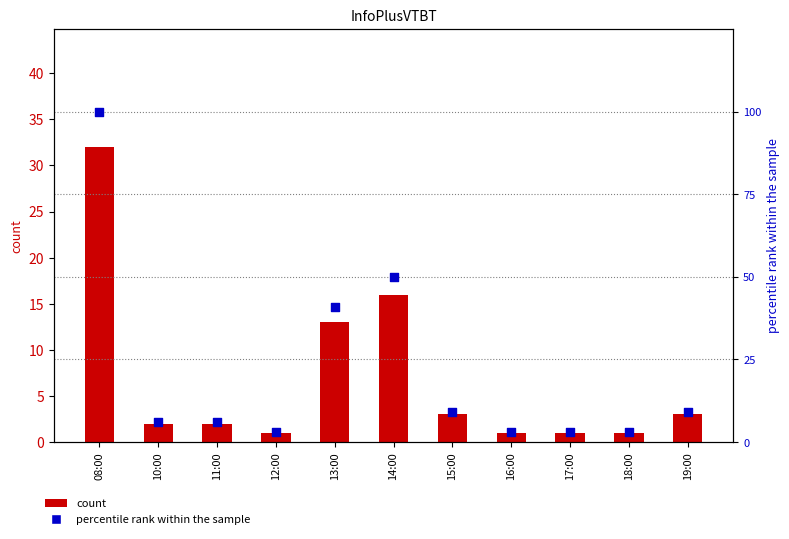

At how many categories does at least one series exceed 24?

3